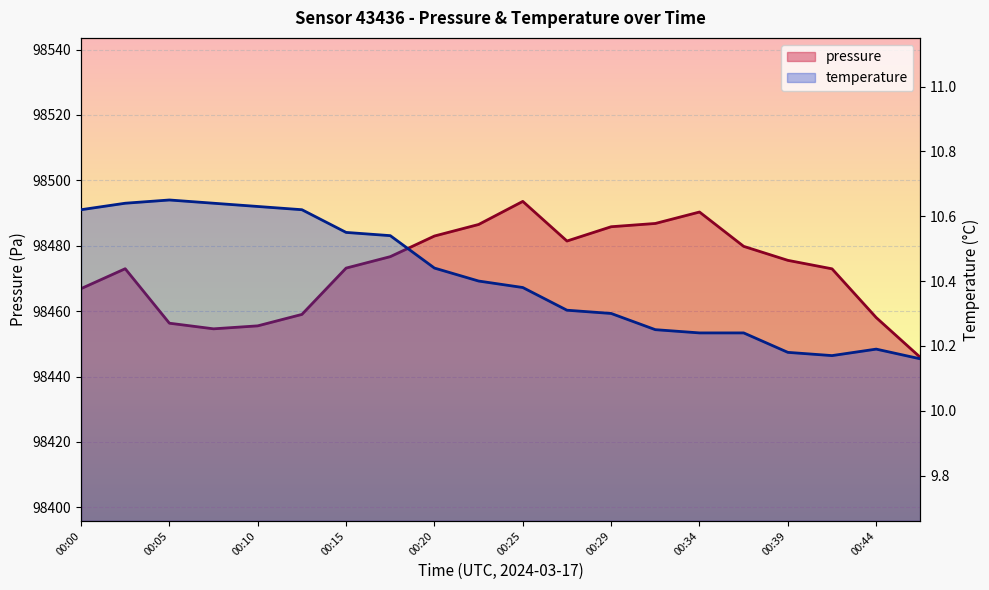

The temperature series shows 4.2 at 00:34. True or false?

False